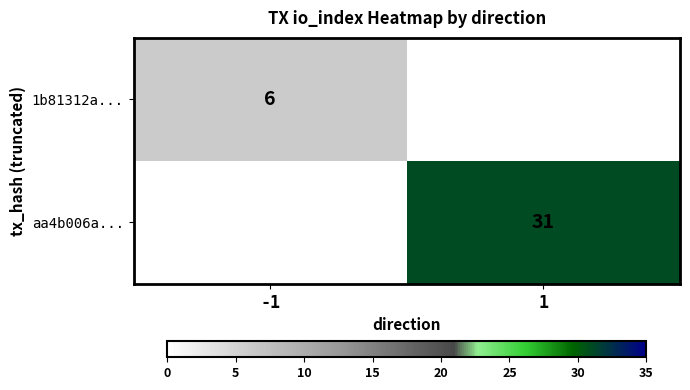

The aa4b006a... series shows 14 at 1. True or false?

False